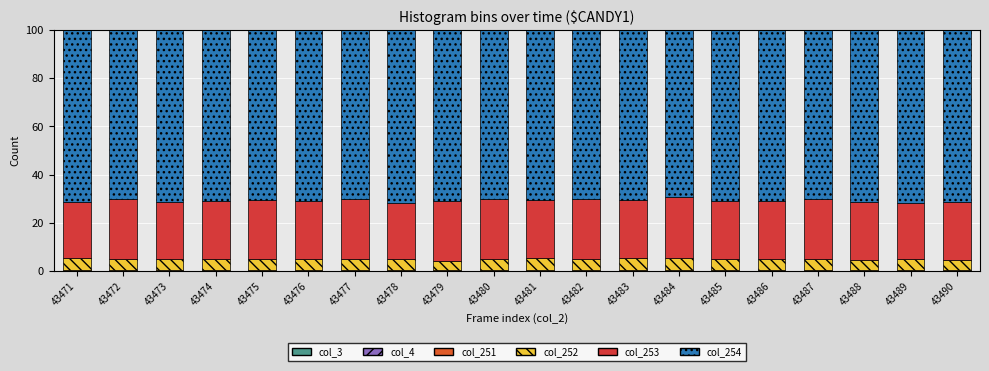

Does the chart contain stacked bars?

Yes